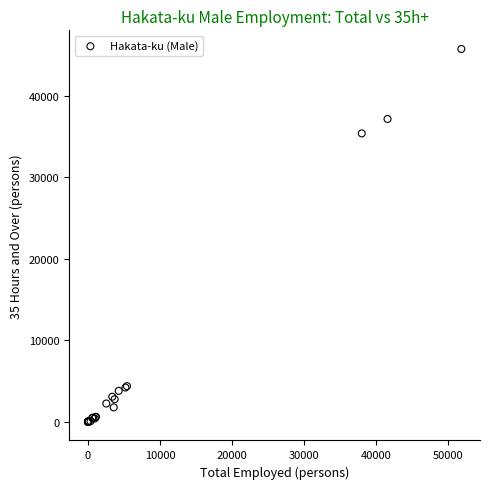

What Y value in the scatter plot is closest to 22862?

35372